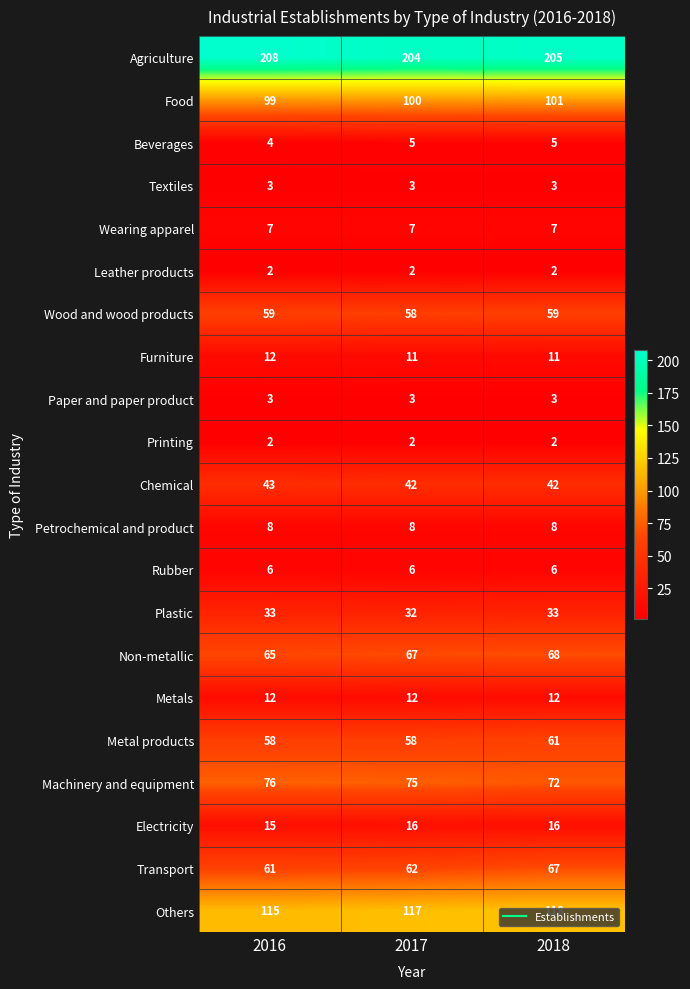

Which series has the widest spread of values?

Transport